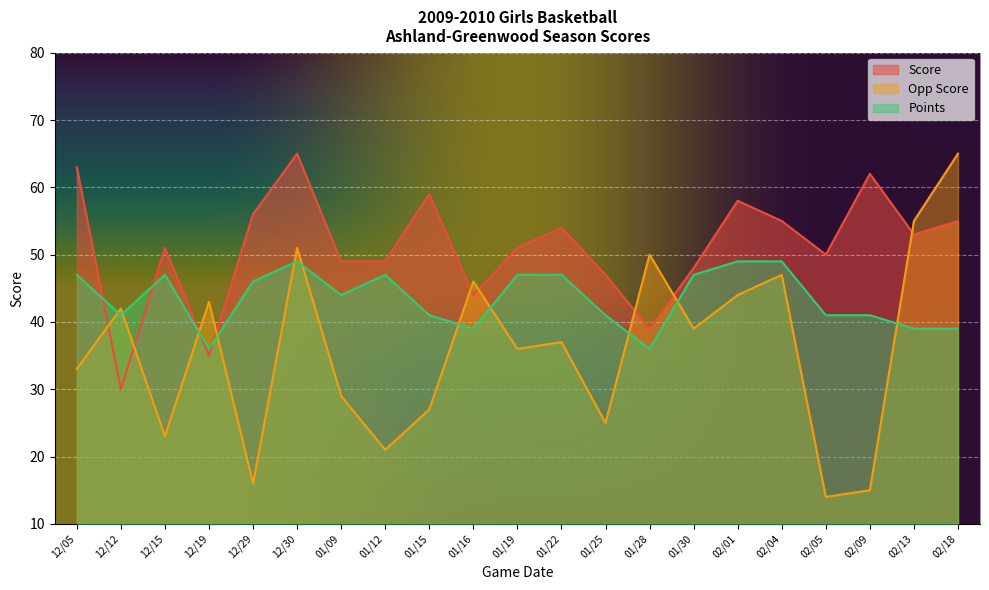

How many lines are shown in the chart?

3